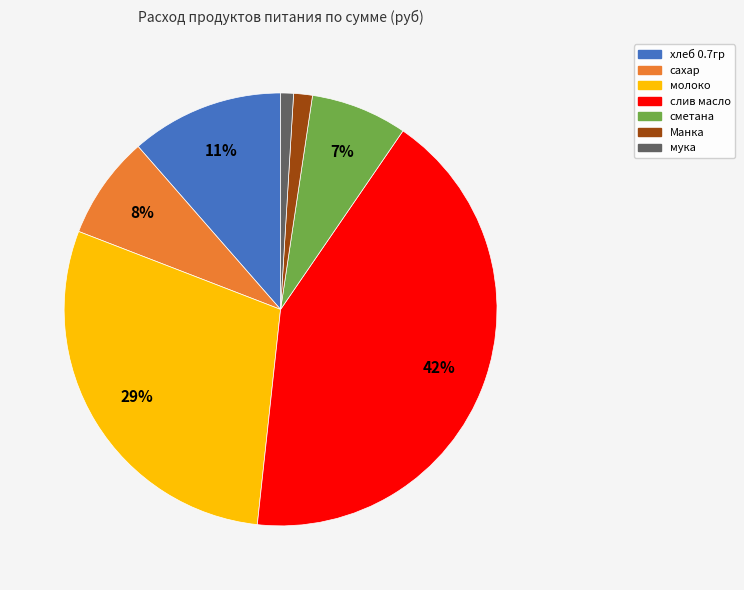

To the nearest percent, what portion does сахар represent?

8%